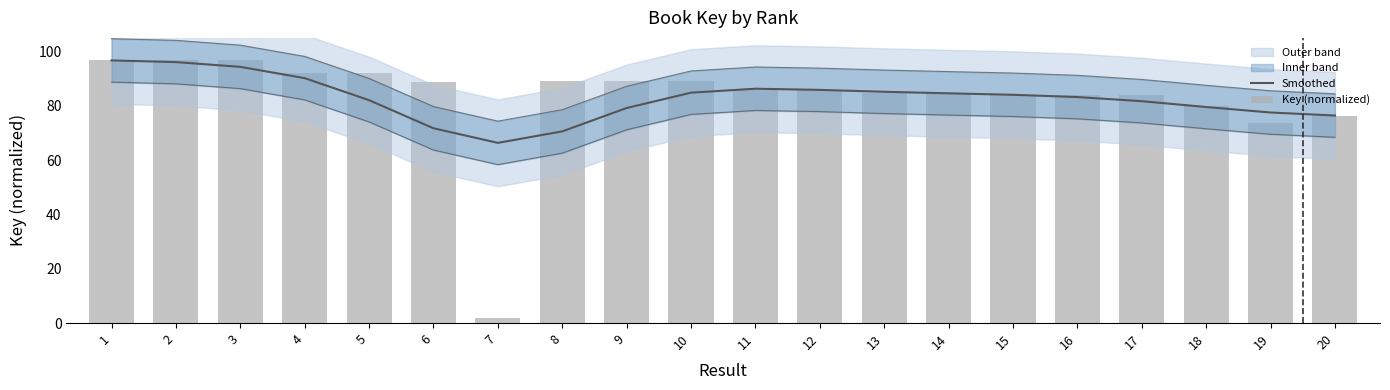

Which category has the highest value in the Smoothed series?

1